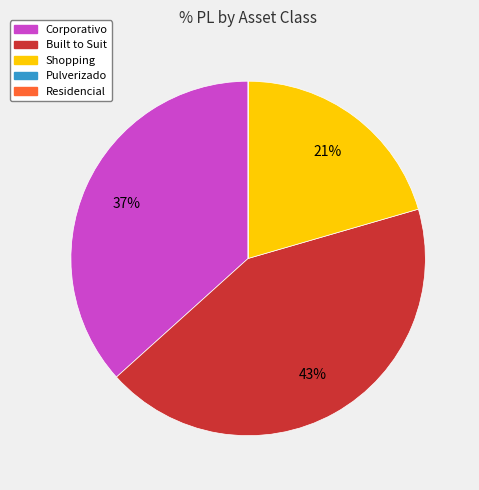

To the nearest percent, what is the difference between the largest and smallest slice percentages?

43%